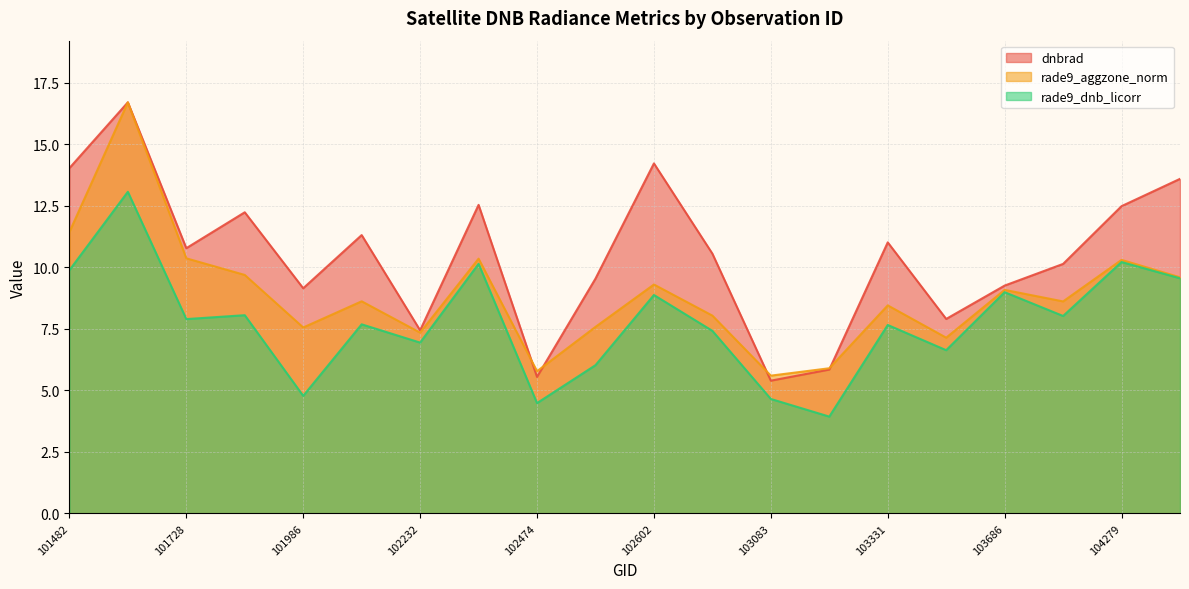

Does the chart have visible grid lines?

Yes